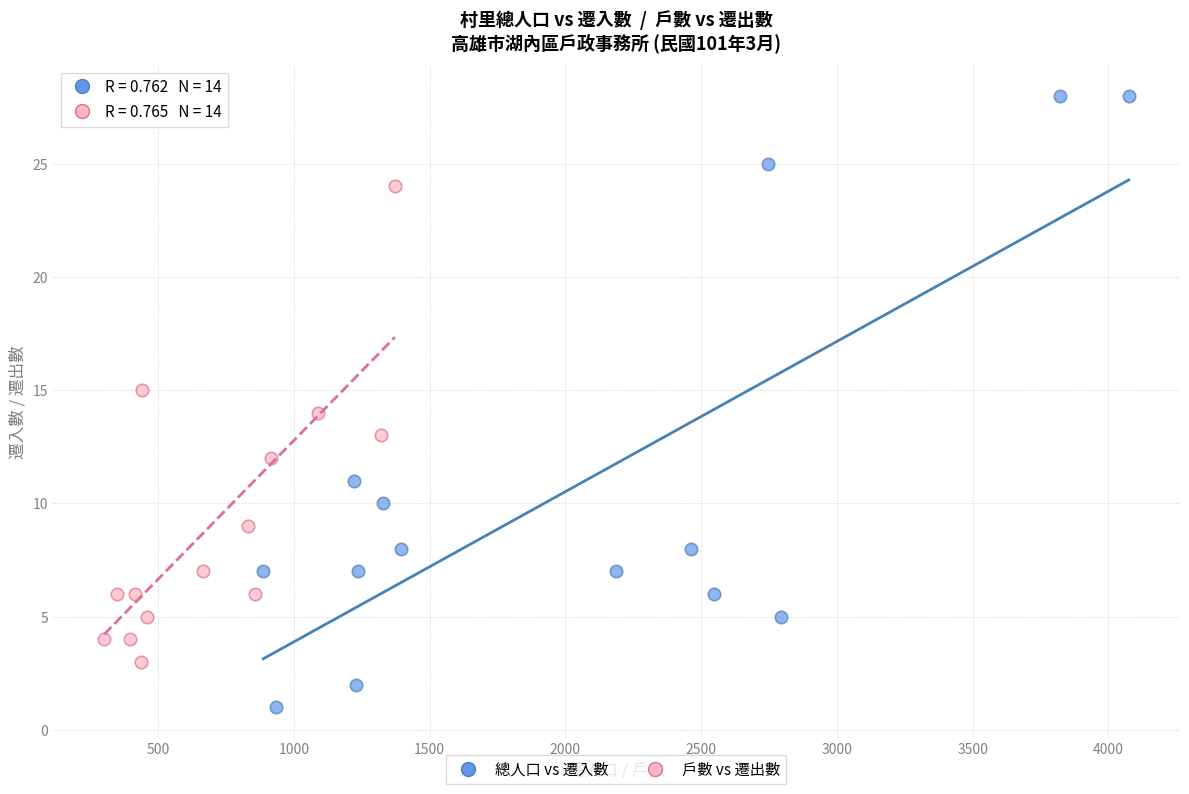

Which series contains the lowest Y value?

總人口 vs 遷入數